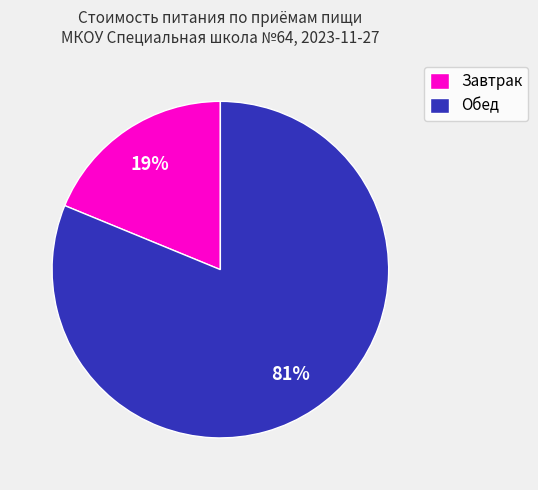

Is there a majority slice in this chart?

Yes